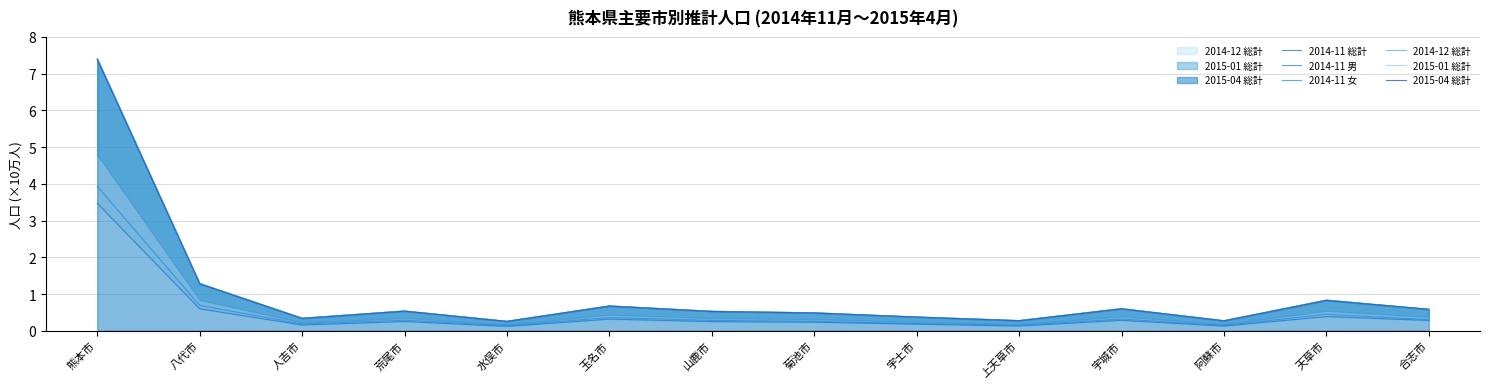

What is the sum of the 2015-01 総計 values at 荒尾市 and 玉名市?

1.2